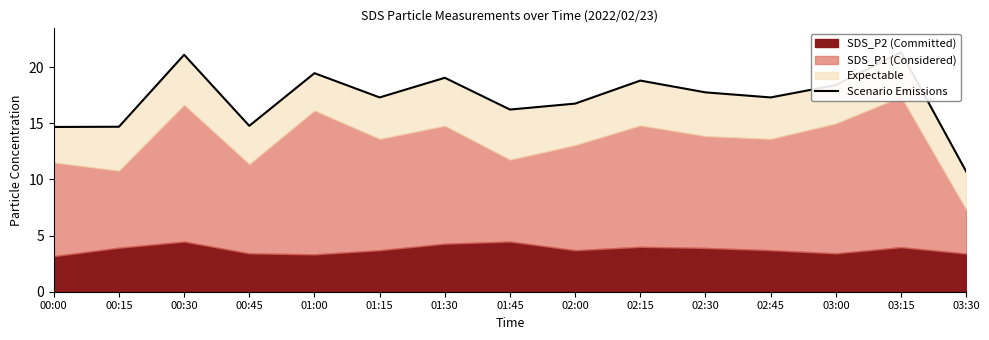

What is the change in value from 01:45 to 03:15?

+5.1